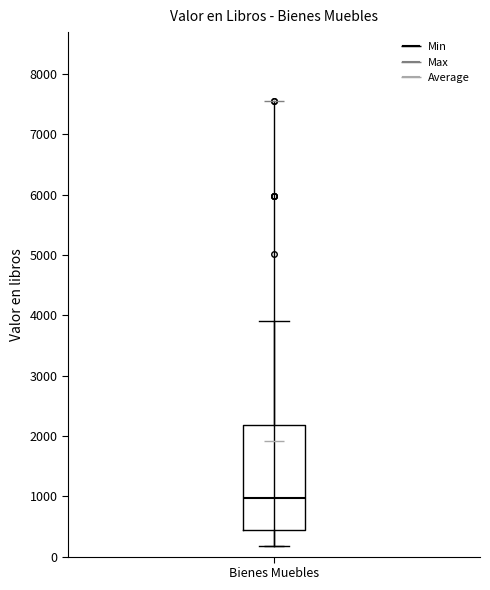

Transcribe this box plot: give where the median line is, the range the box spans, and where the two whiskers end, as read against the y-axis. The values are not printed on the chart, so give them approximately, as read against the axis.

median 1000, box 400 to 2200, whiskers 200 to 3900